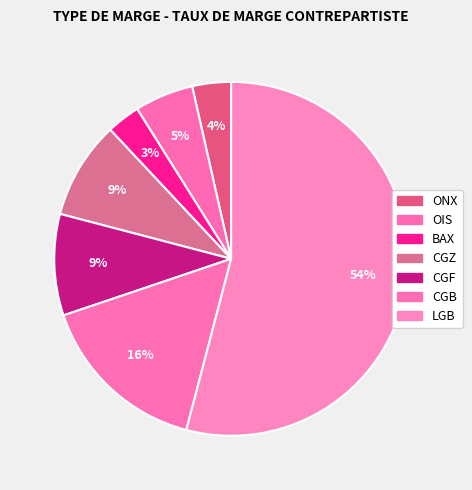

How many segments does this pie chart have?

7